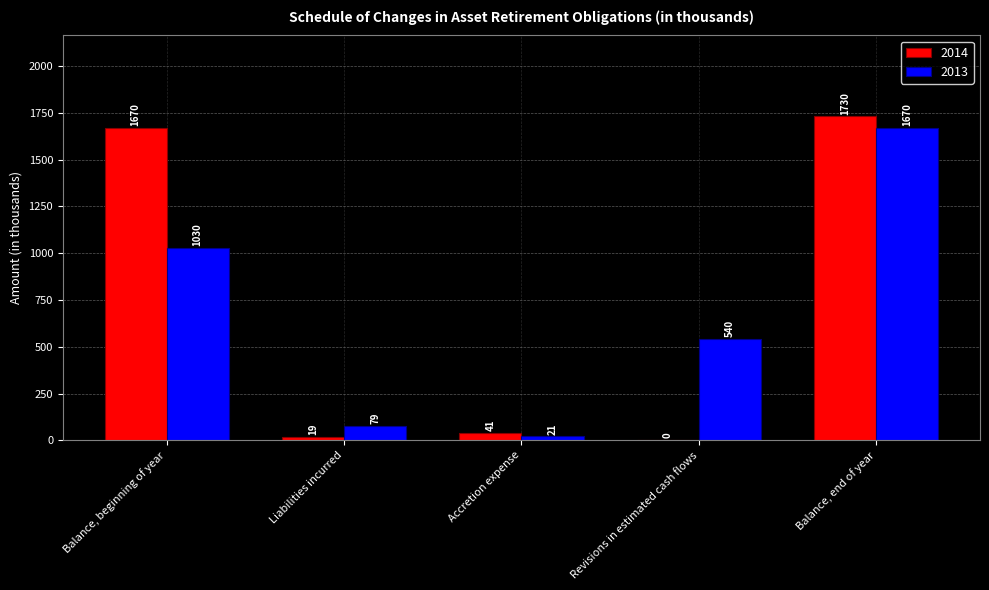

At which category is the sum across all series the highest?

Balance, end of year